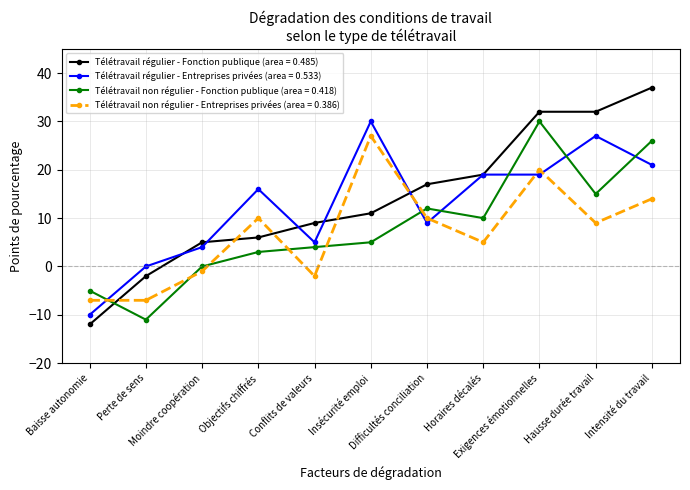

What is the maximum value shown in the chart?

37